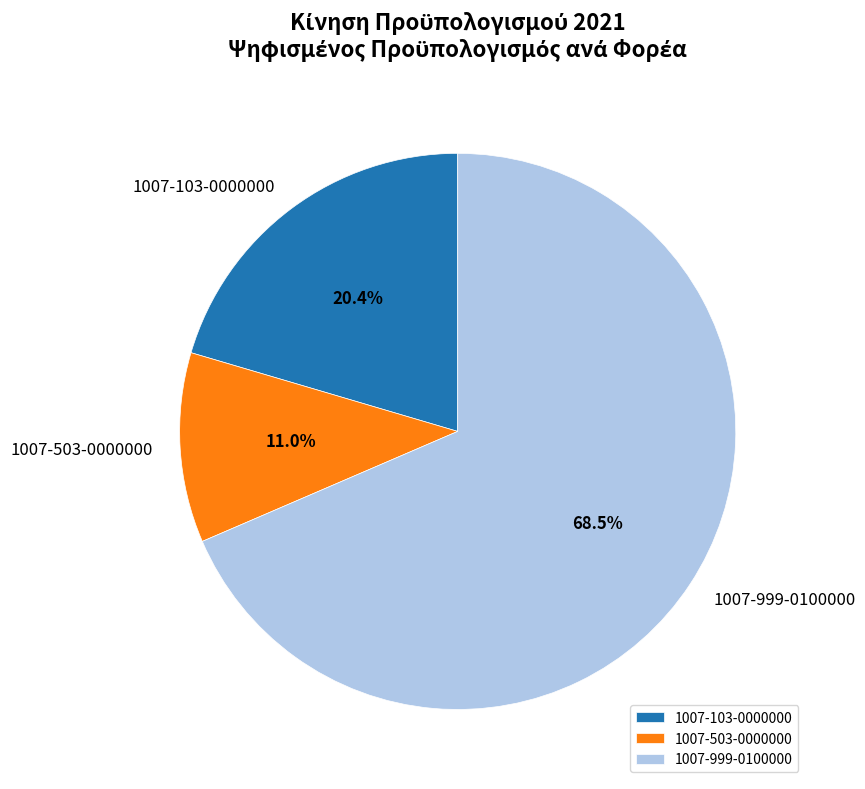

Which slice is the largest?

1007-999-0100000